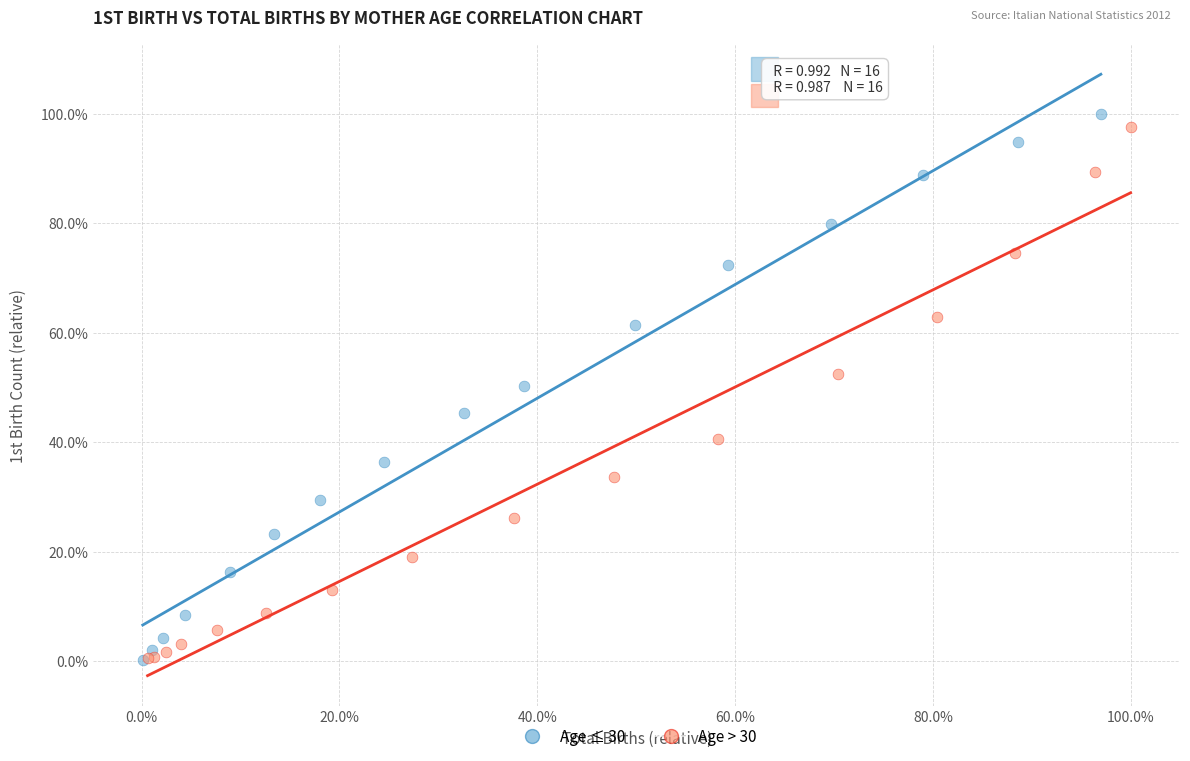

Which series has the widest spread of Y values?

Age ≤ 30